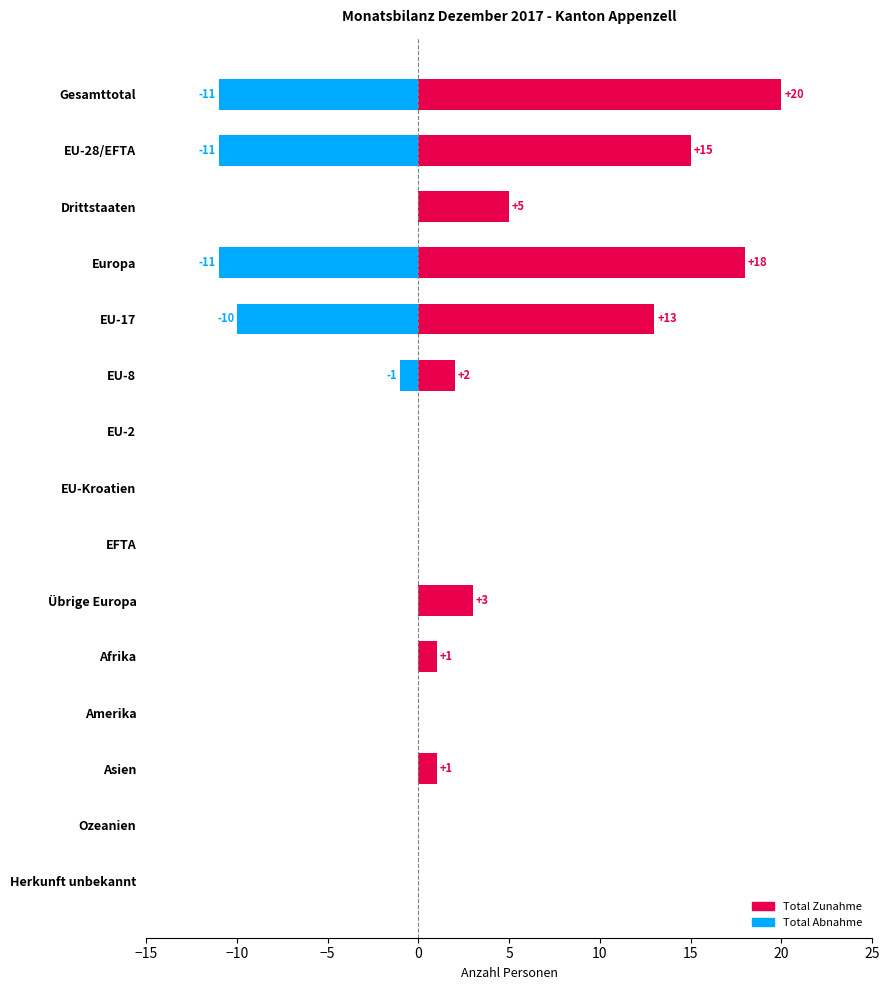

List the series in order of their peak value, lowest first.

Total Abnahme, Total Zunahme